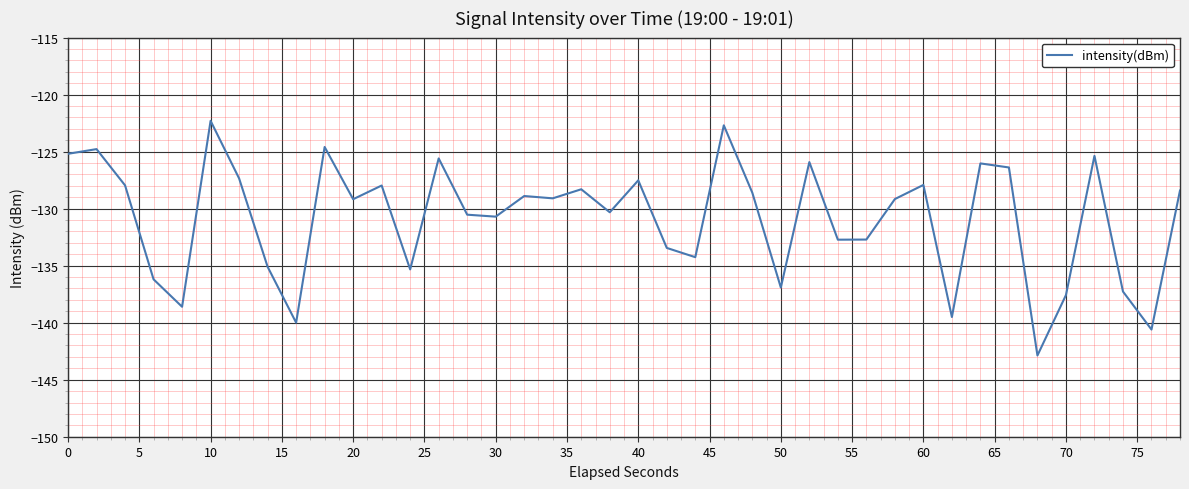

What is the minimum value shown in the chart?

-142.9